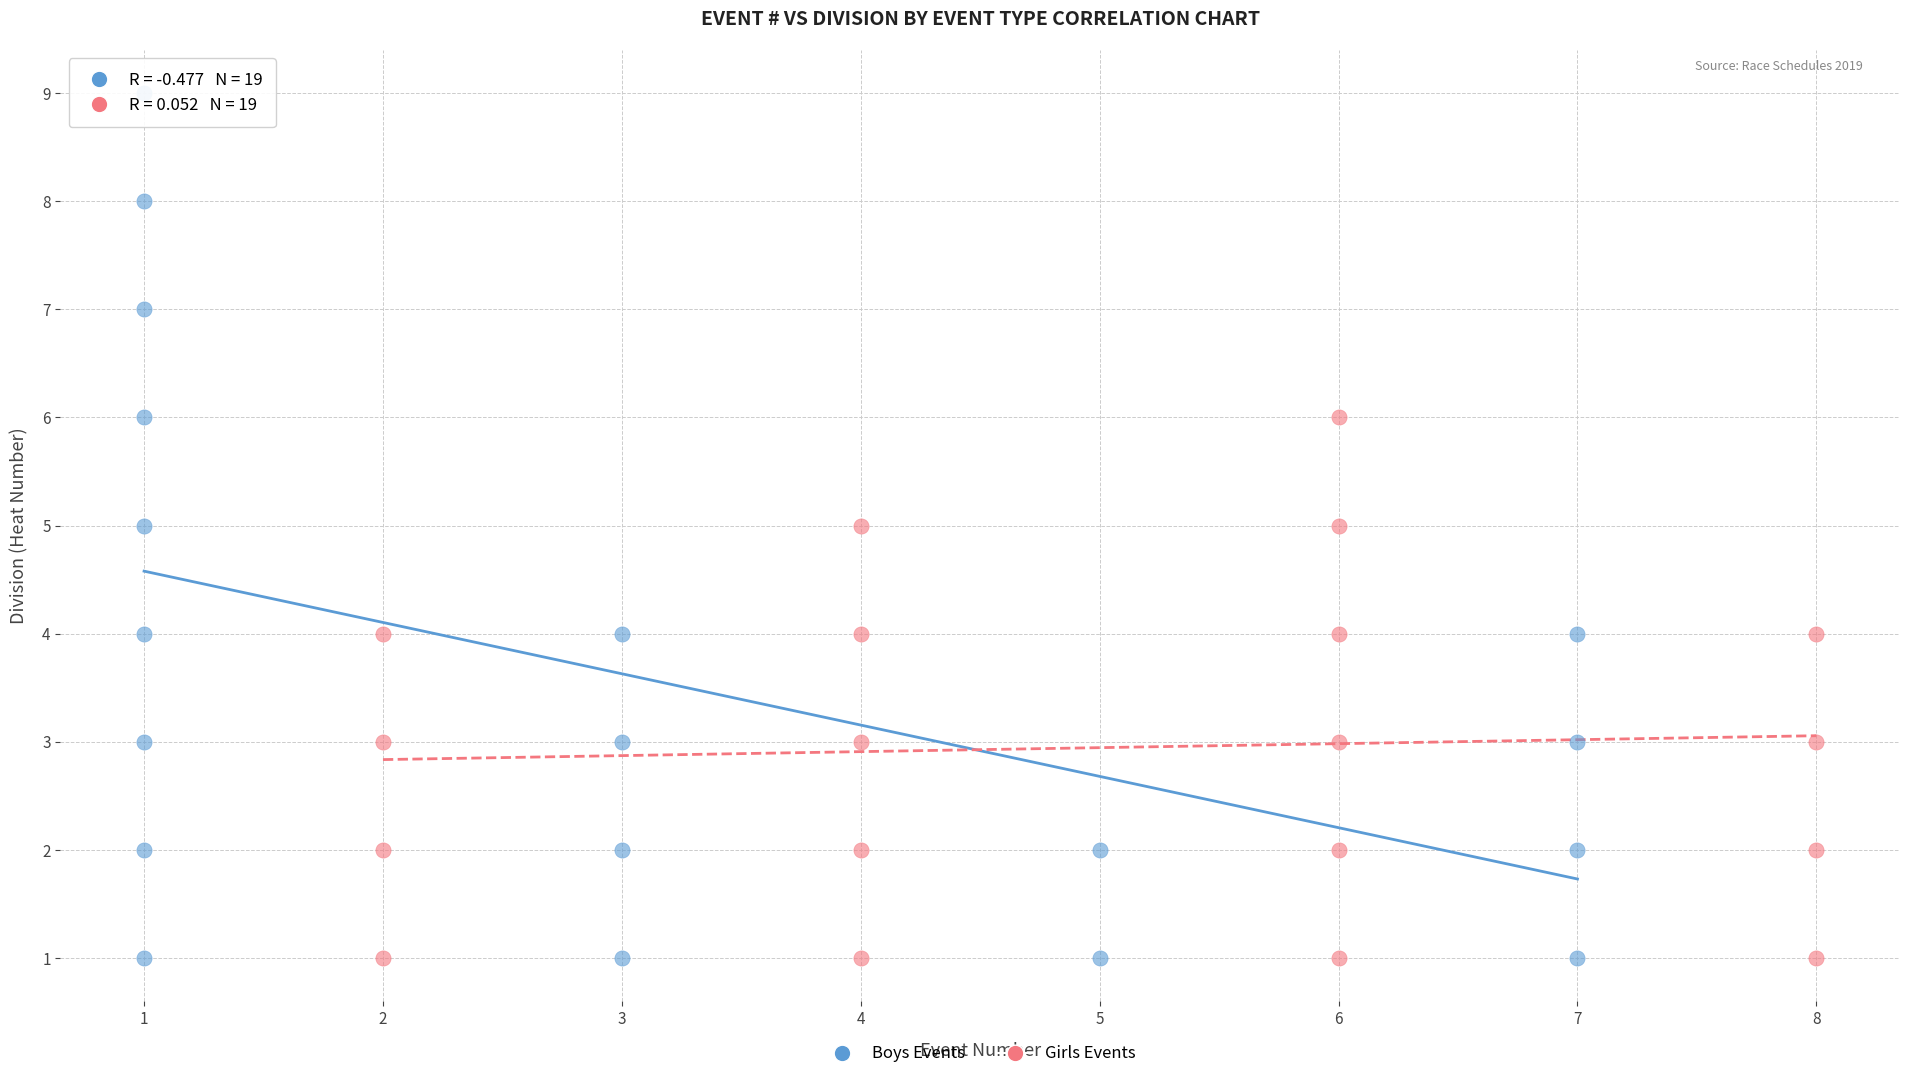

Which series contains the highest Y value?

Boys Events